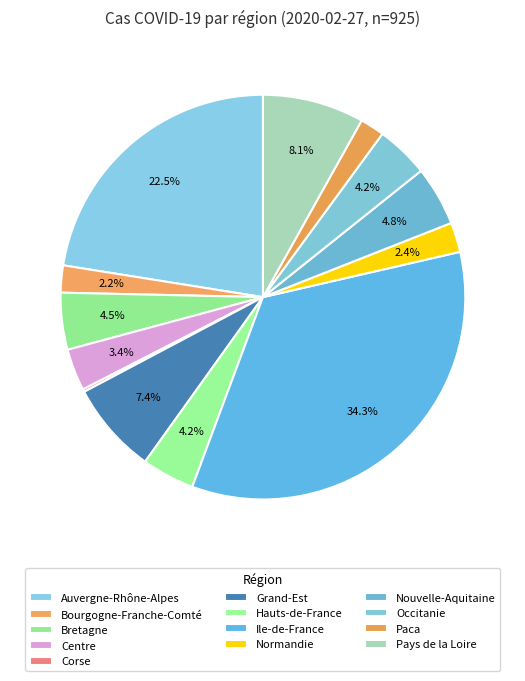

Which has a higher value, Auvergne-Rhône-Alpes or Ile-de-France?

Ile-de-France